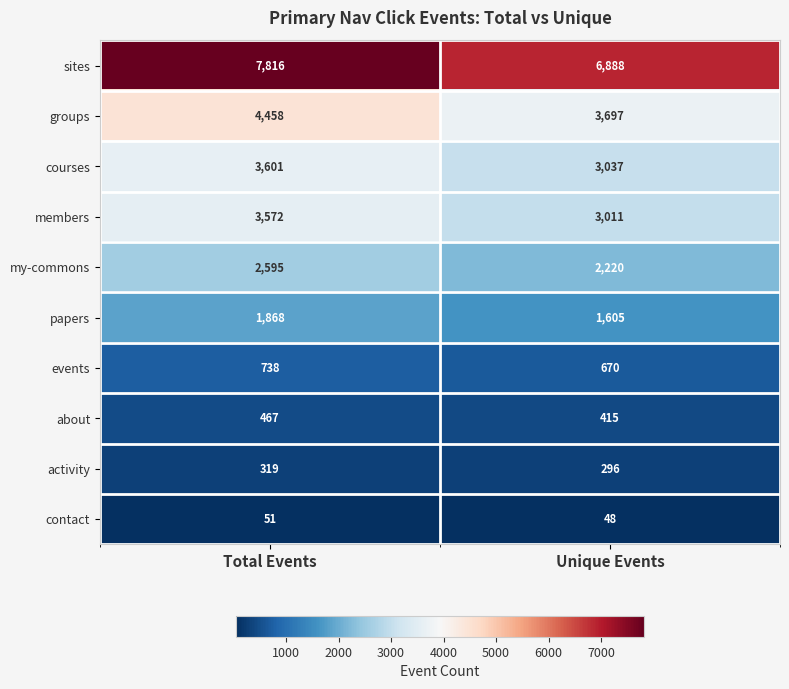

Which category has the highest value across all series?

Total Events